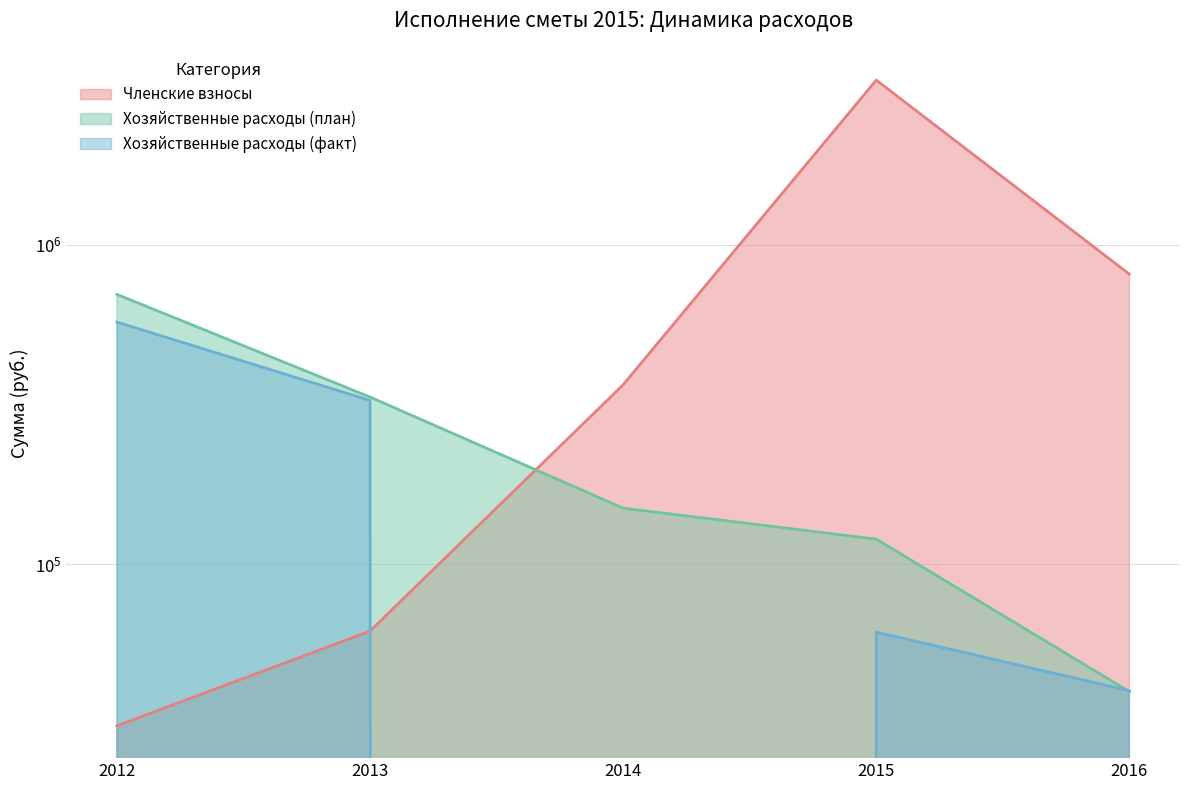

At 2012, list the series in order from smallest to largest.

Членские взносы, Хозяйственные расходы (факт), Хозяйственные расходы (план)